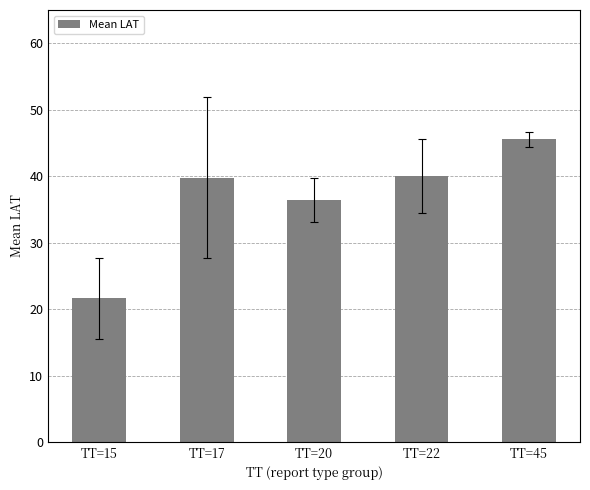

Does the chart contain stacked bars?

No